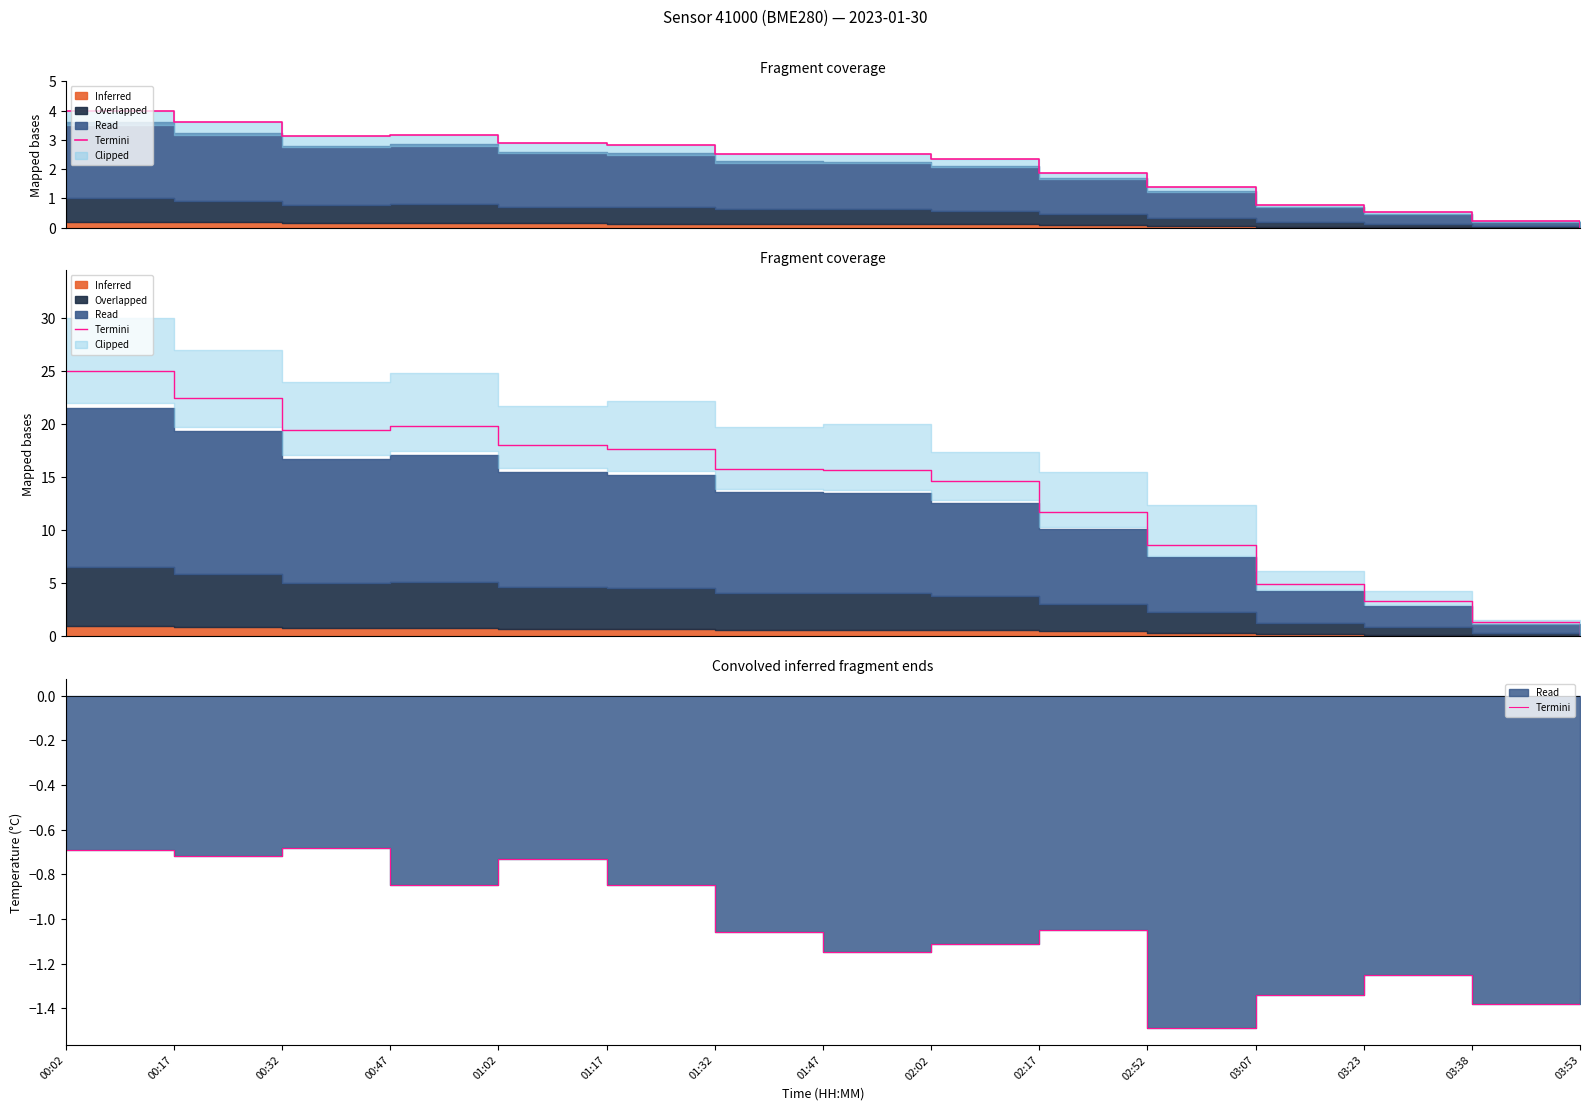

Rank the categories by value from highest to lowest.

00:32, 00:02, 00:17, 01:02, 00:47, 01:17, 02:17, 01:32, 02:02, 01:47, 03:23, 03:07, 03:53, 03:38, 02:52